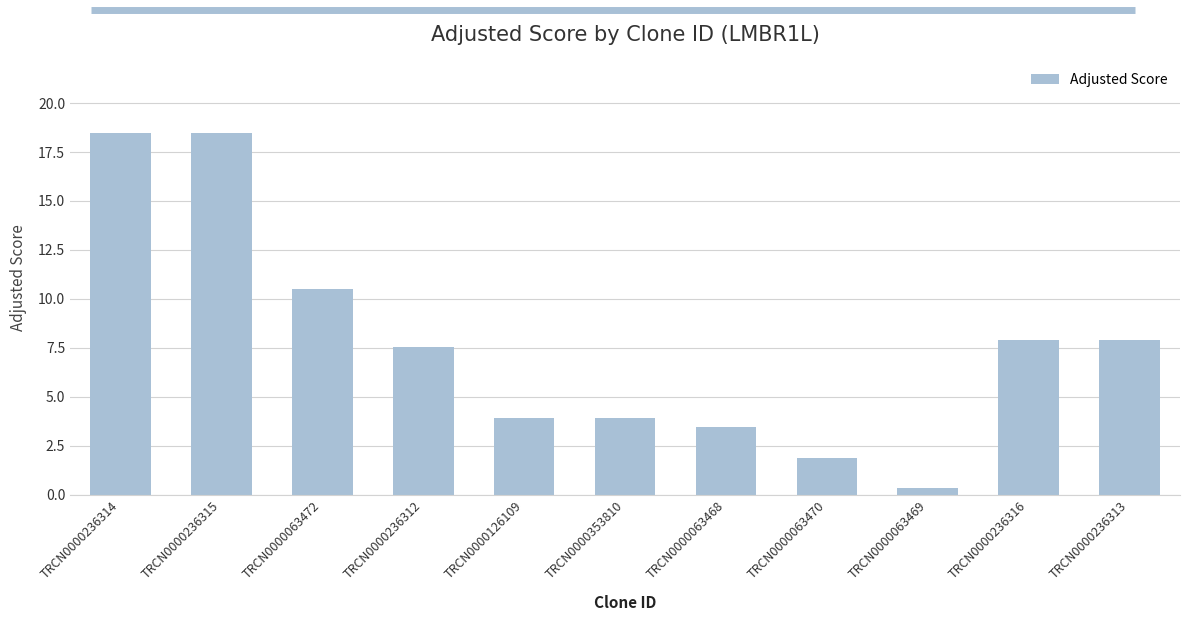

What is the smallest value displayed?

0.3